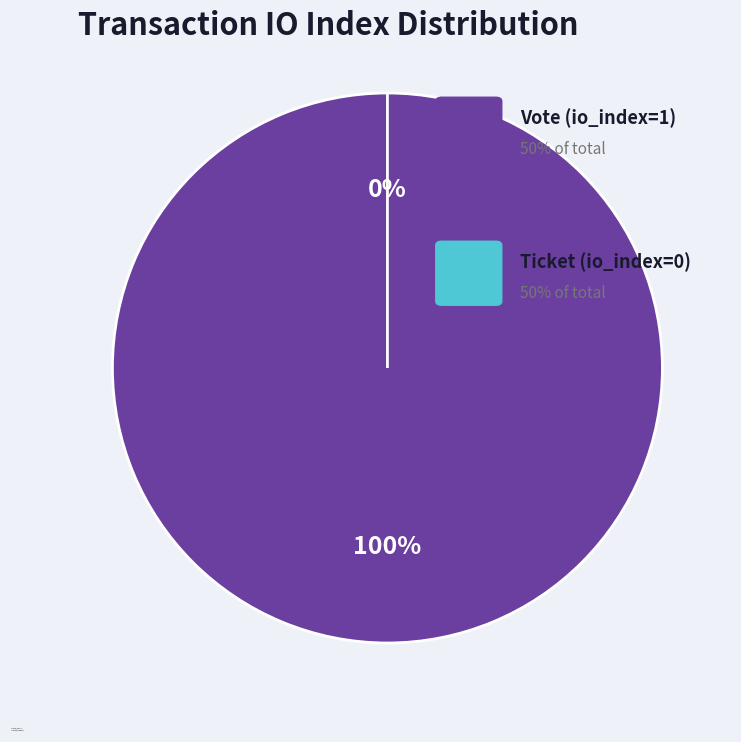

What is the change in value from Vote (io_index=1) to Ticket (io_index=0)?

-1